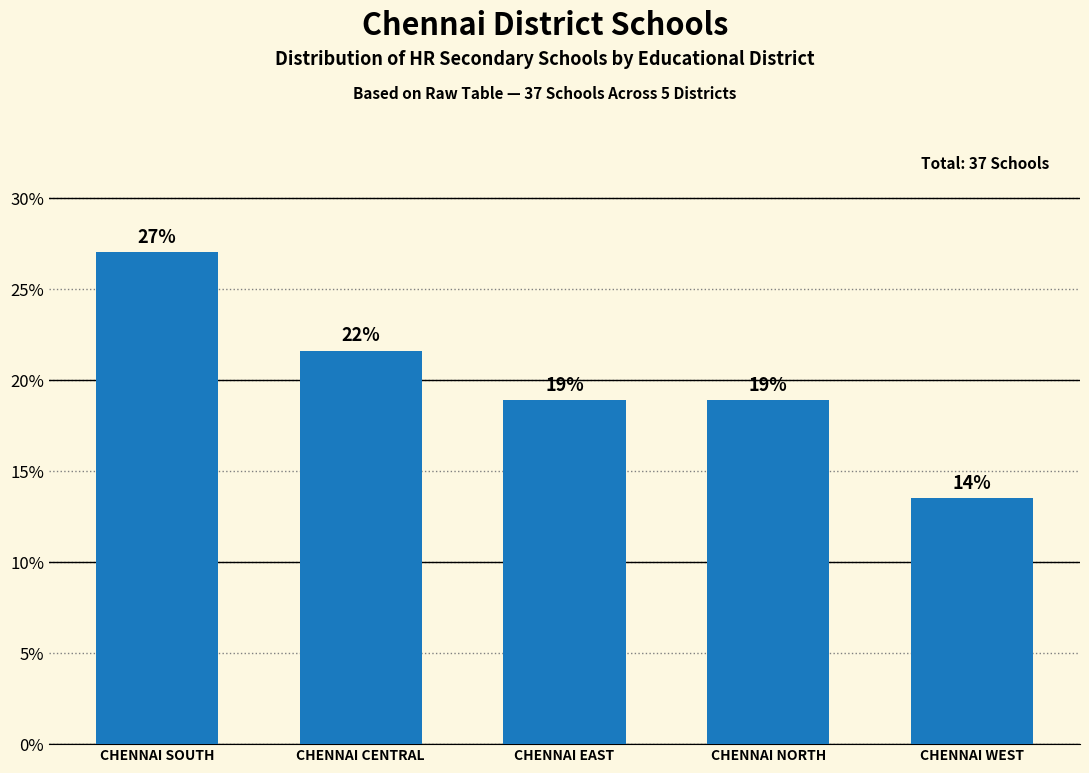

What position from the left is CHENNAI WEST?

5